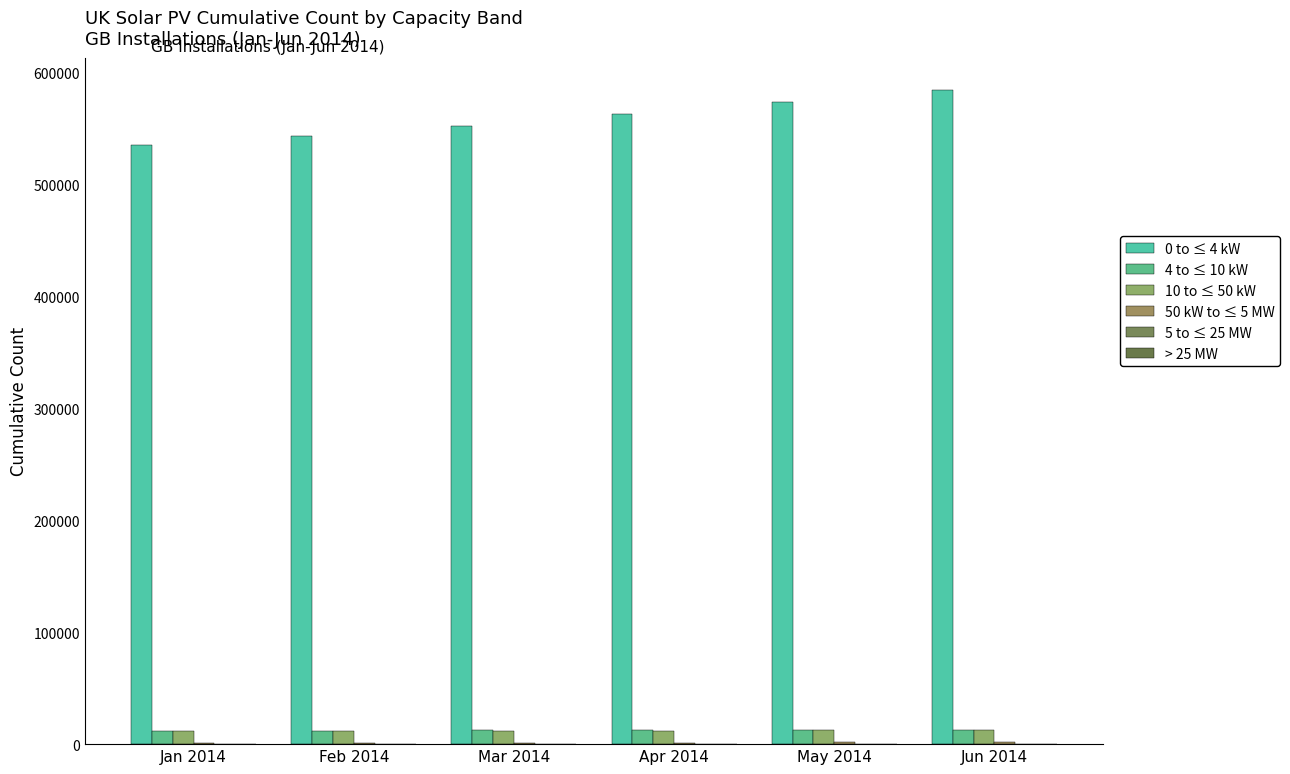

What is the label of the 4th bar from the left?

Apr 2014